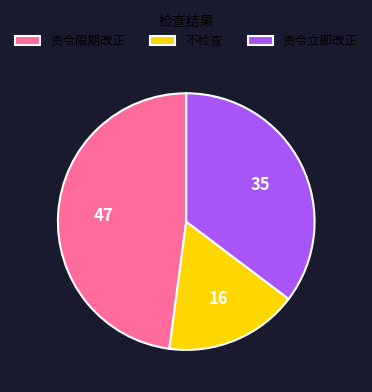

Between 责令限期改正 and 不检查, which is larger?

责令限期改正